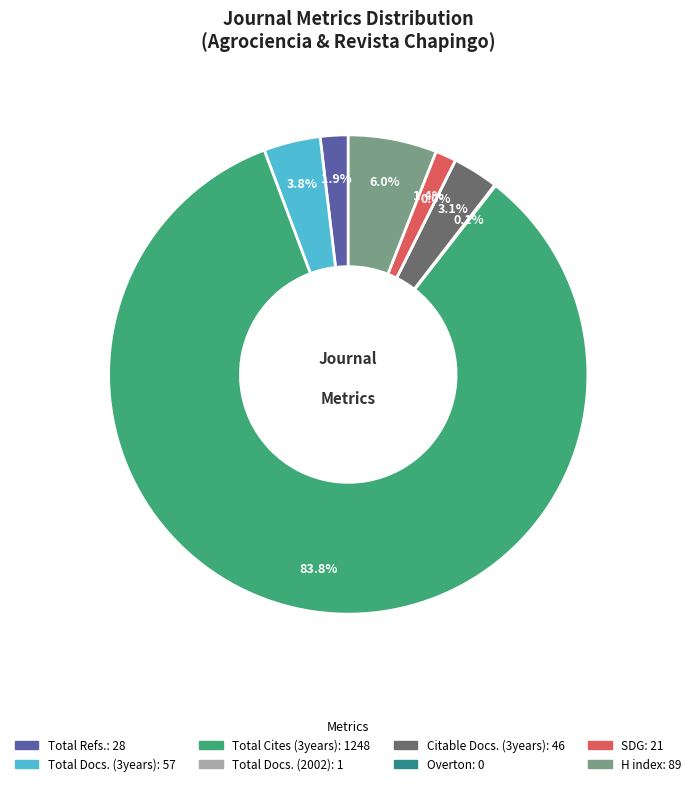

Is Total Cites (3years) the majority of the pie?

Yes